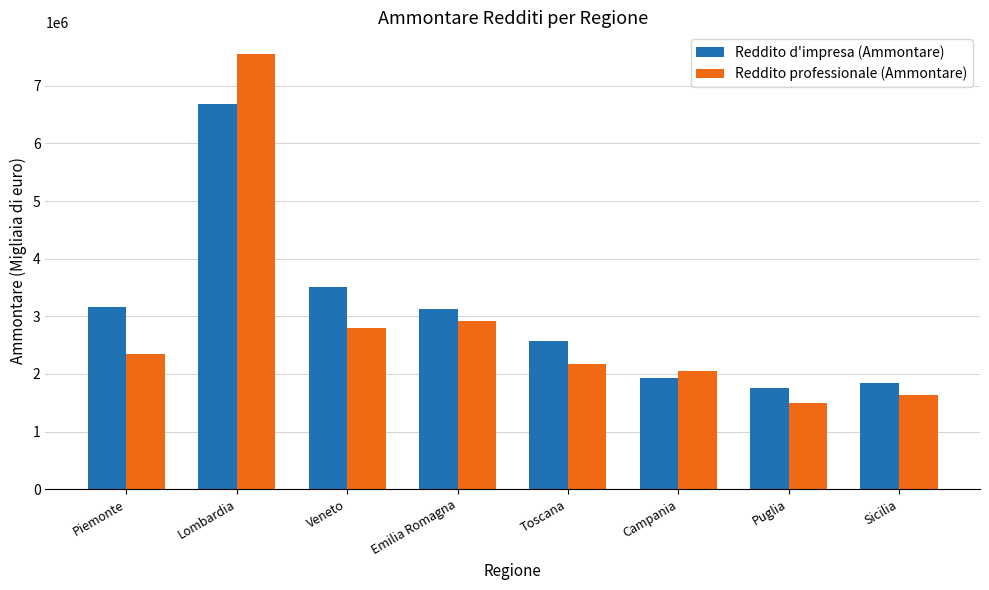

At which label is Reddito professionale (Ammontare) closest to 4521380?

Emilia Romagna